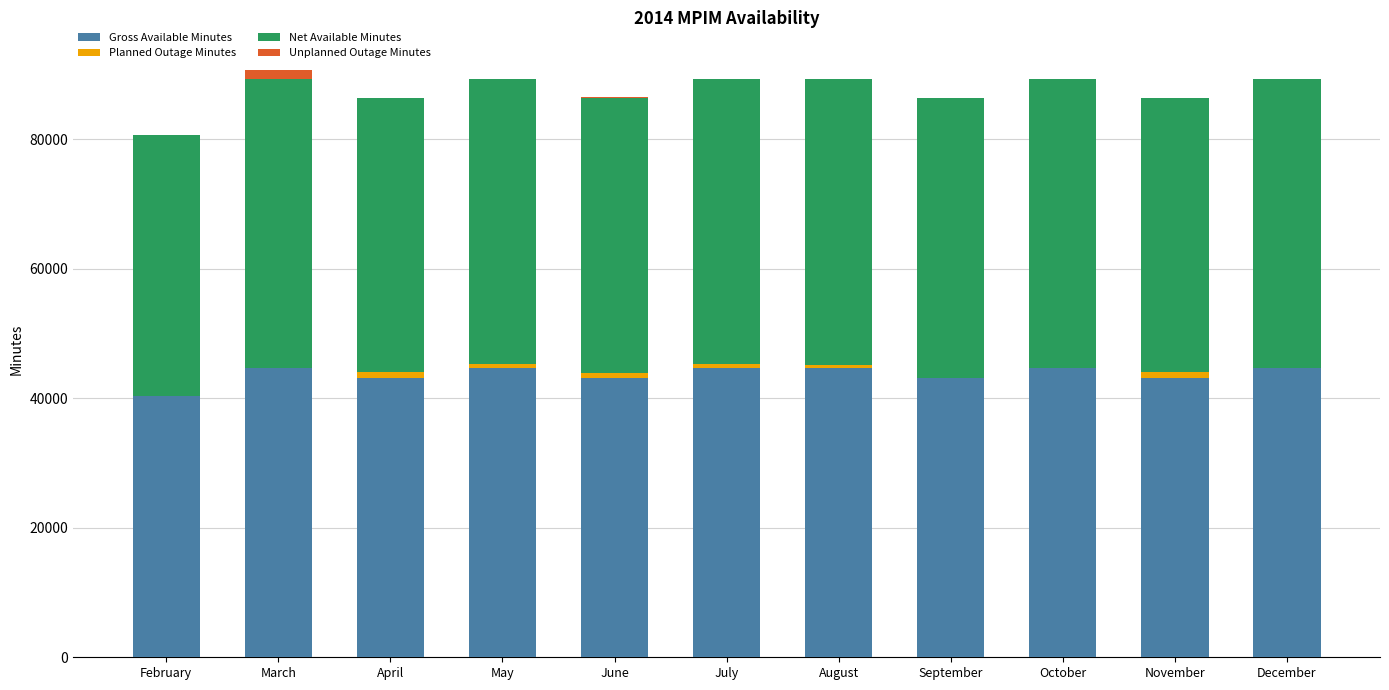

What is the highest value of the Gross Available Minutes series?

44640